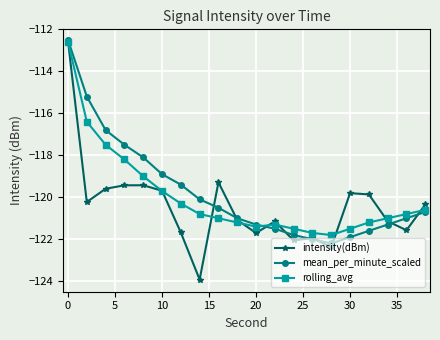

What is the maximum value for intensity(dBm)?

-112.6